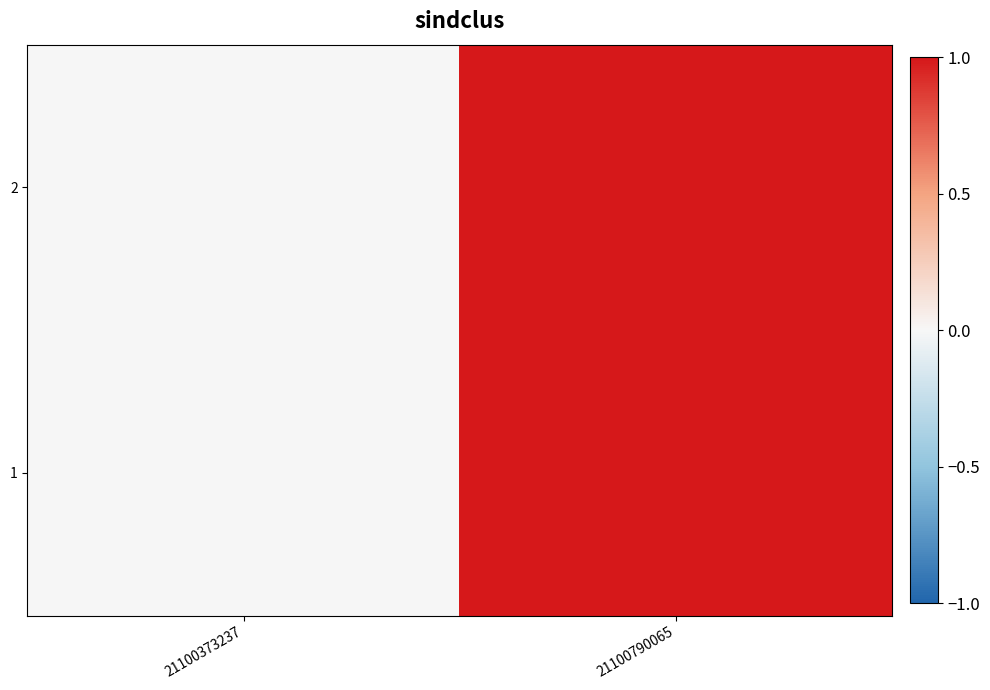

Reading right to left, list all the values displayed in this chart.

2: 21100790065=1	21100373237=0
1: 21100790065=1	21100373237=0